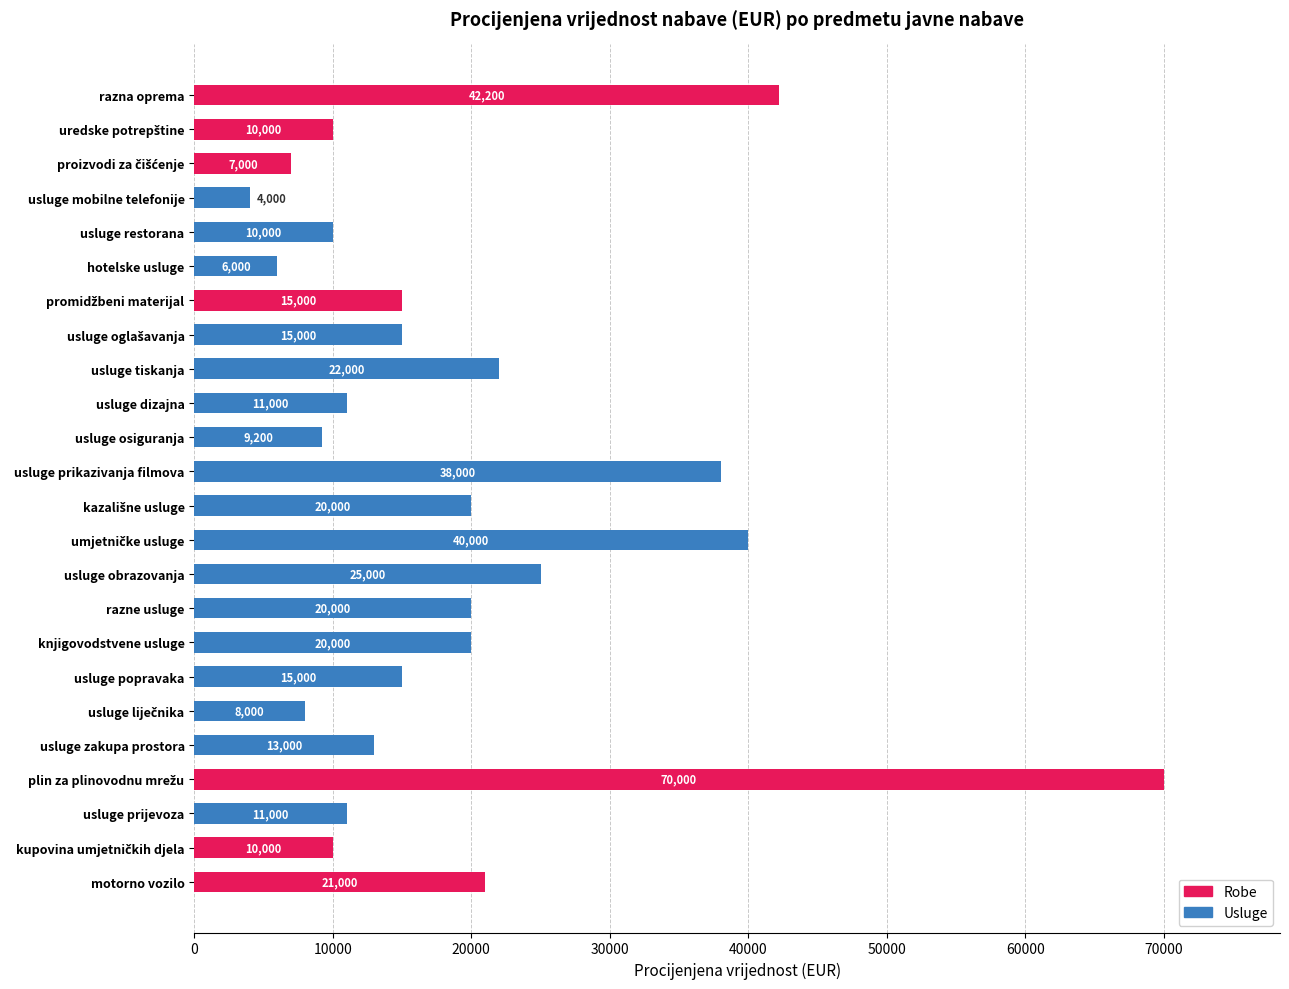

What is the change in value from usluge tiskanja to usluge dizajna?

-11000